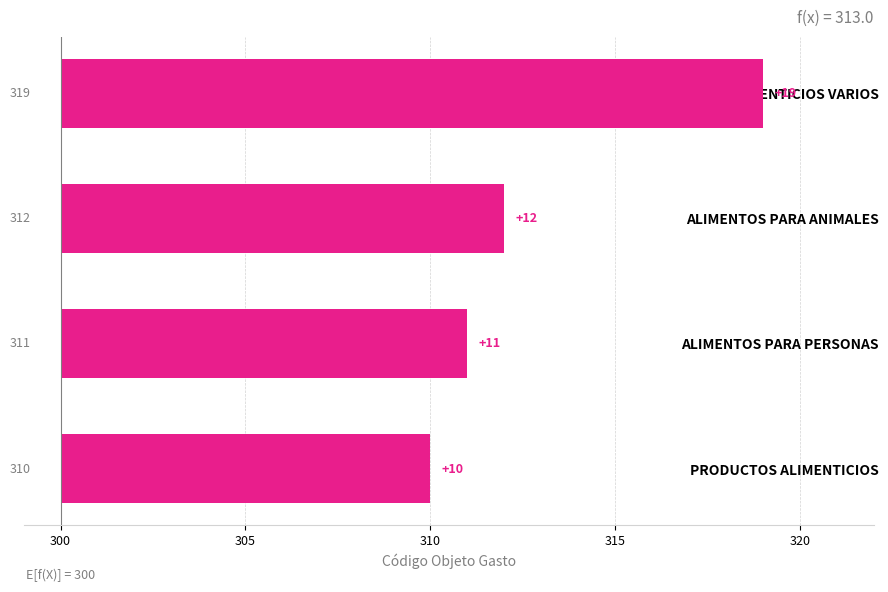

What is the value of the 3rd bar from the left?

12